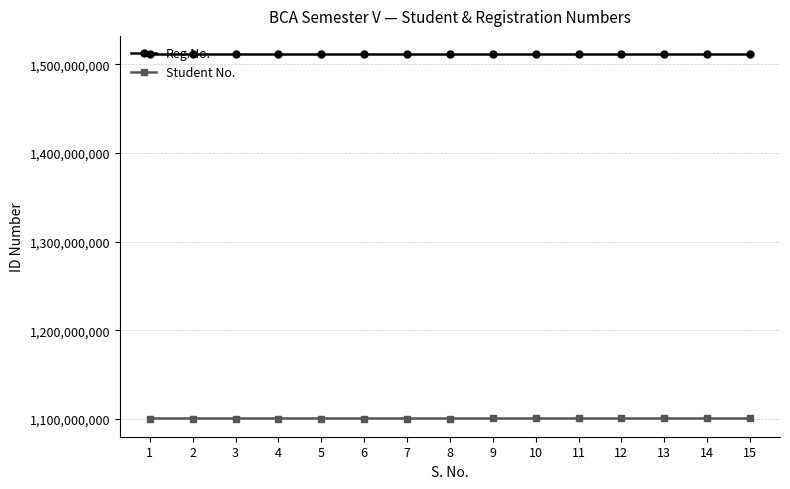

What is the greatest value displayed?

1511412330